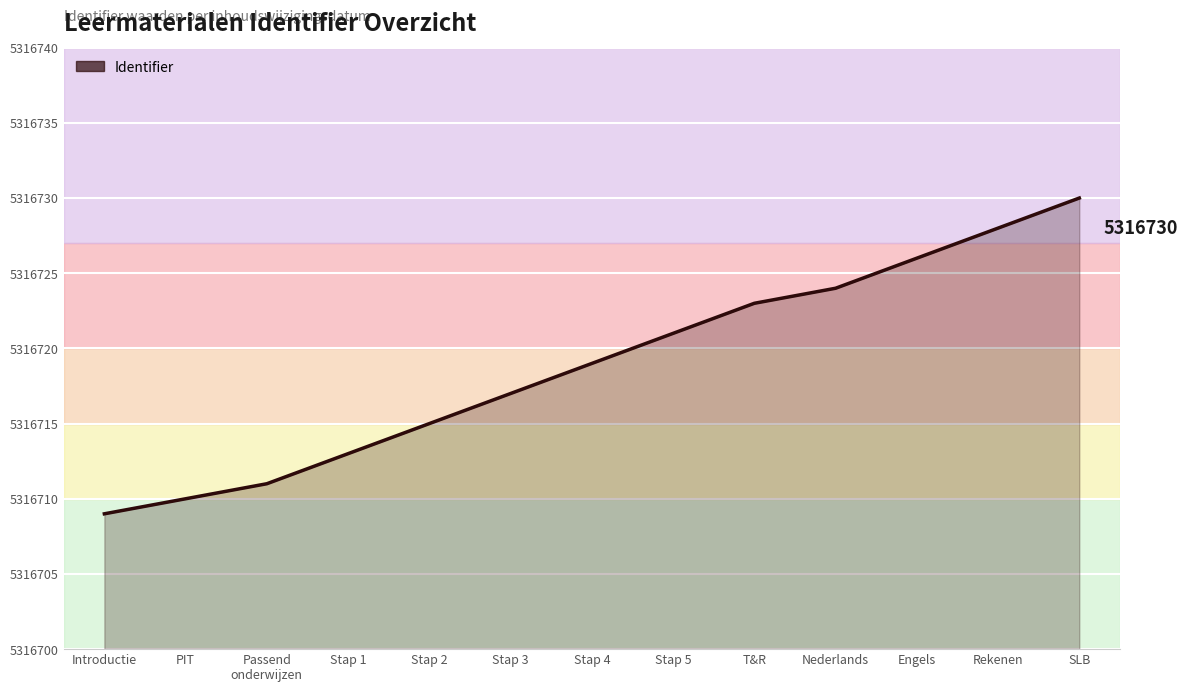

Reading left to right, what are all the values shown in this chart?

Introductie=5316709	PIT=5316710	Passend
onderwijzen=5316711	Stap 1=5316713	Stap 2=5316715	Stap 3=5316717	Stap 4=5316719	Stap 5=5316721	T&R=5316723	Nederlands=5316724	Engels=5316726	Rekenen=5316728	SLB=5316730